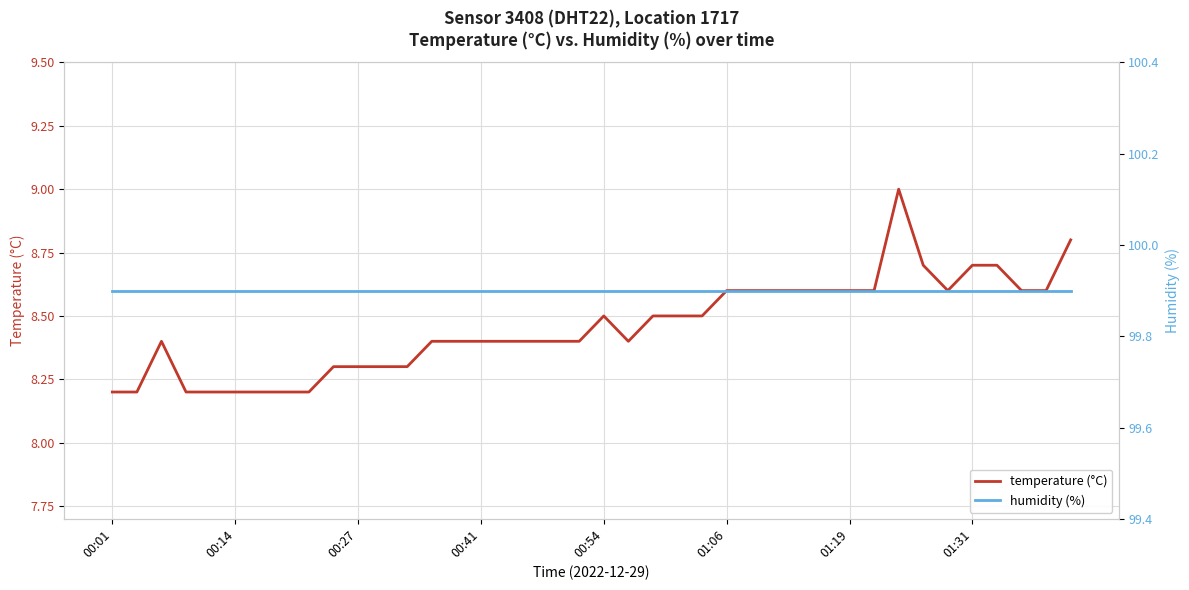

List the series in order of their peak value, highest first.

humidity (%), temperature (°C)